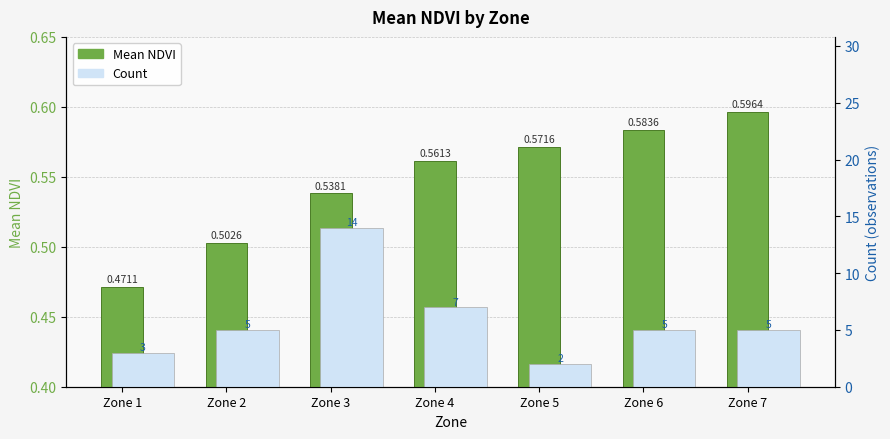

Is it true that Count equals 8.2 at Zone 6?

False